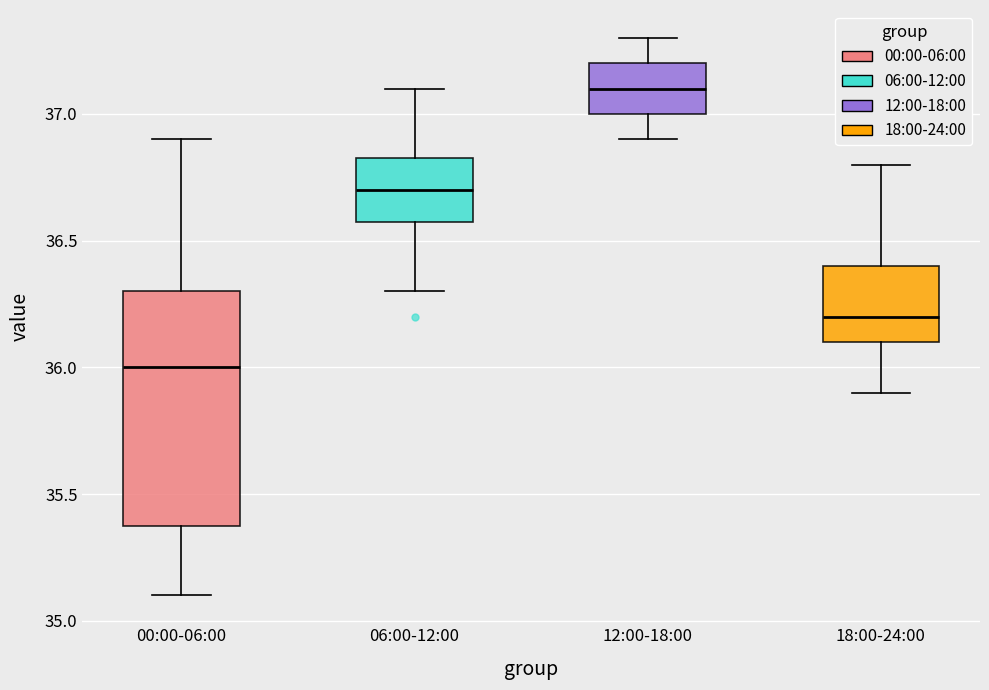

Which box is the tallest, from its lower edge to its upper edge?

00:00-06:00